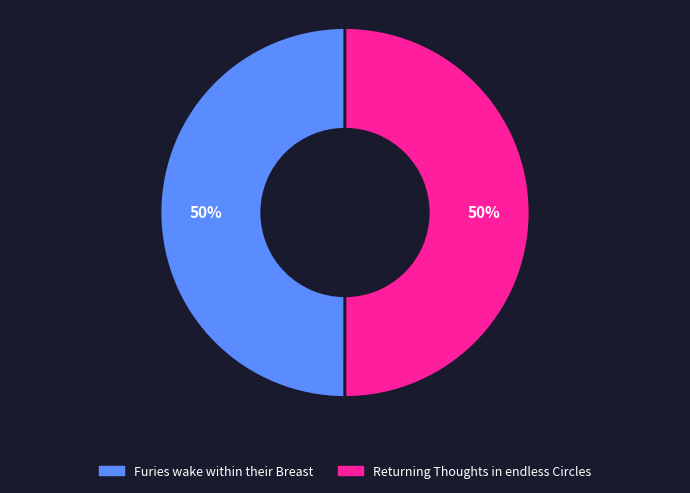

Do Furies wake within their Breast and Returning Thoughts in endless Circles together represent more than half of the pie?

Yes